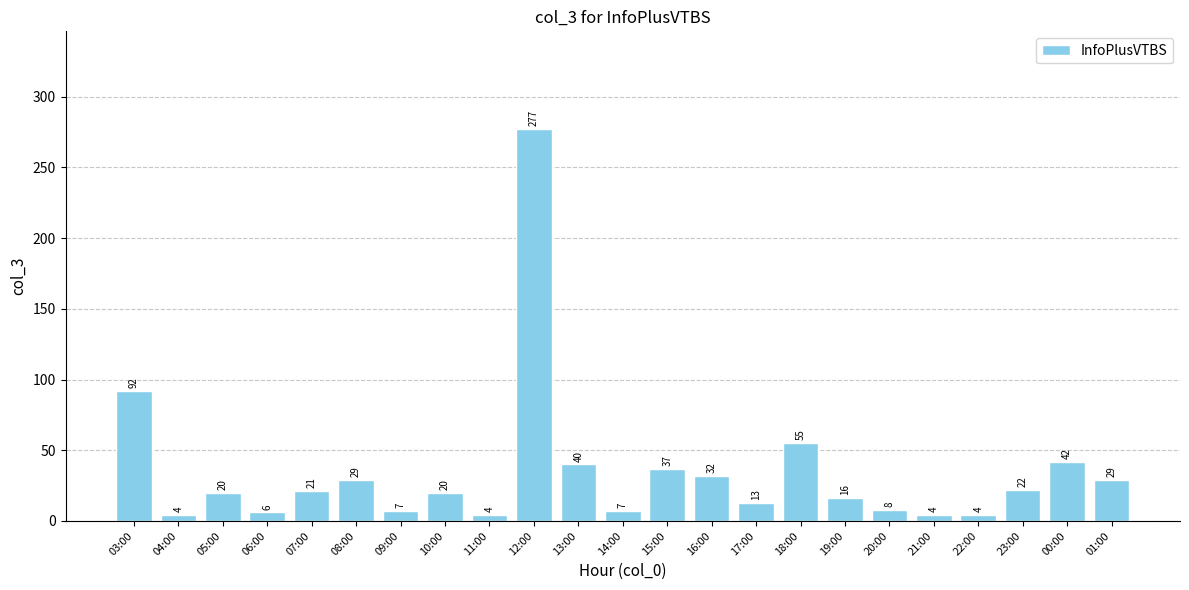

Where is the data nearest to the value 140?

03:00